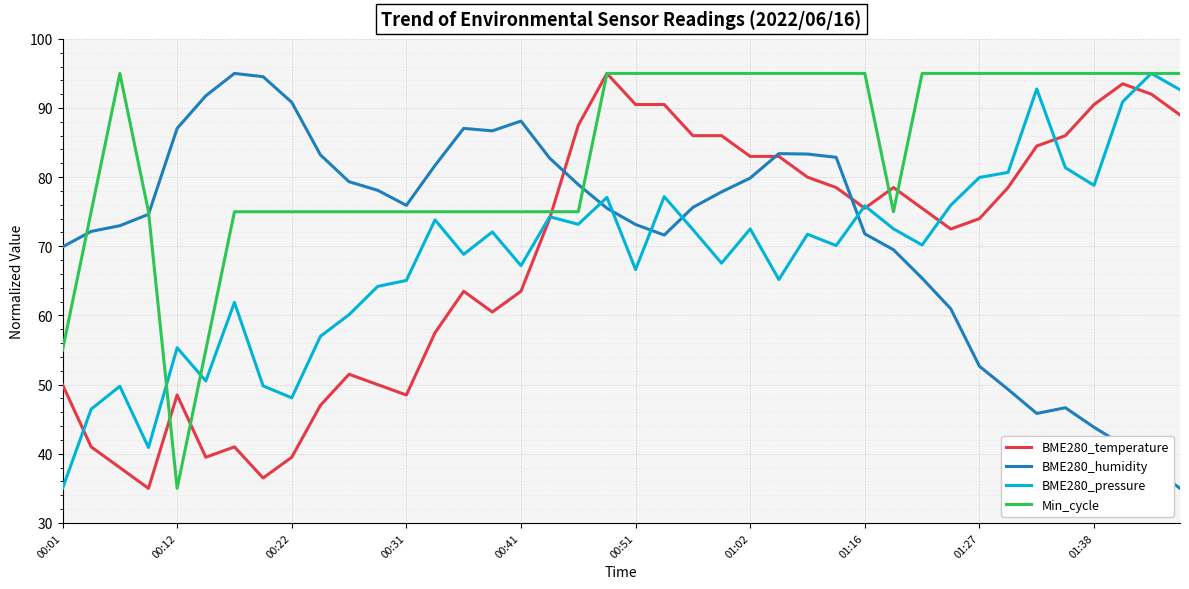

After their last crossing, which series has the higher values: BME280_humidity or BME280_pressure?

BME280_pressure